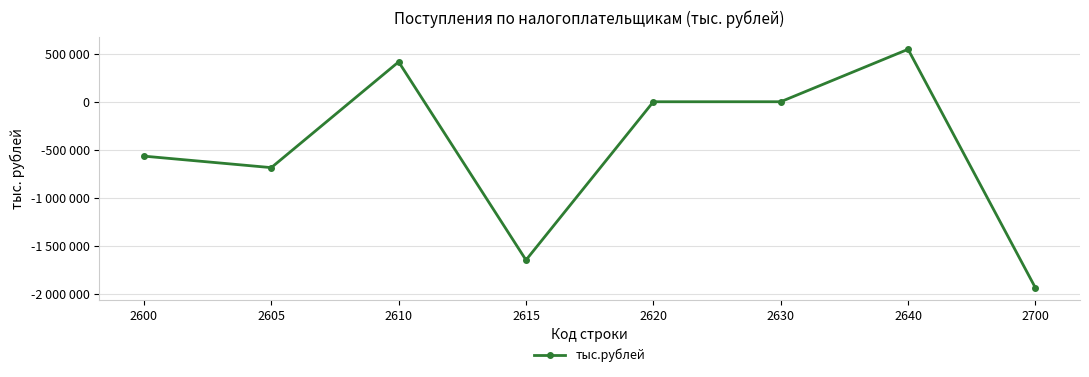

Reading right to left, transcribe all the data shown in this chart.

2700=-1936813	2640=546111	2630=344	2620=182	2615=-1647514	2610=415385	2605=-685492	2600=-565829